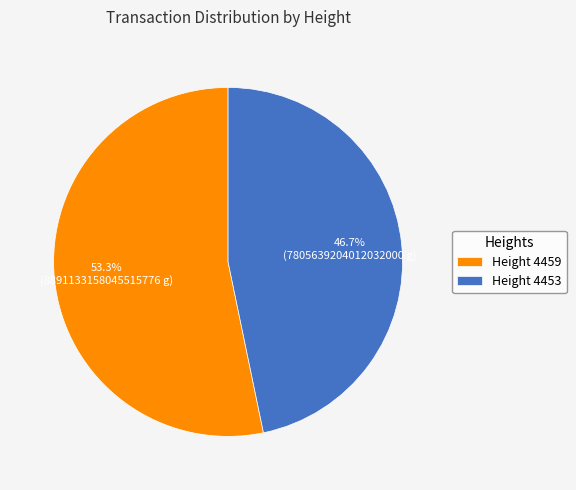

Which slice is the smallest?

Height 4453